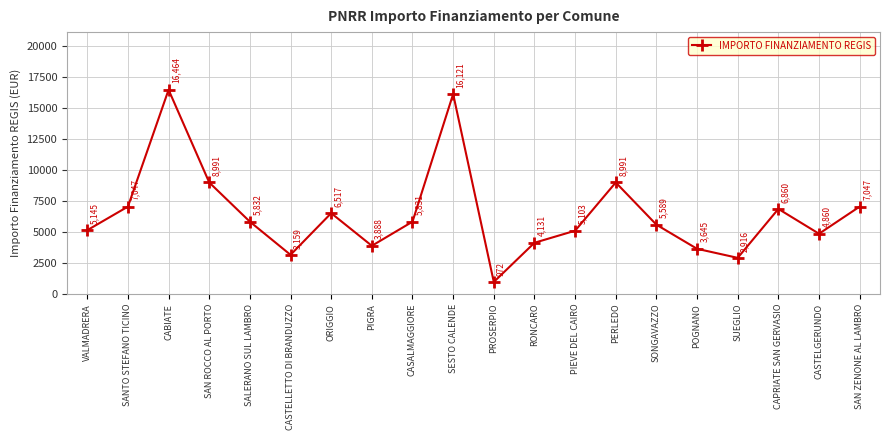

What is the value of the 15th point from the left?

5589